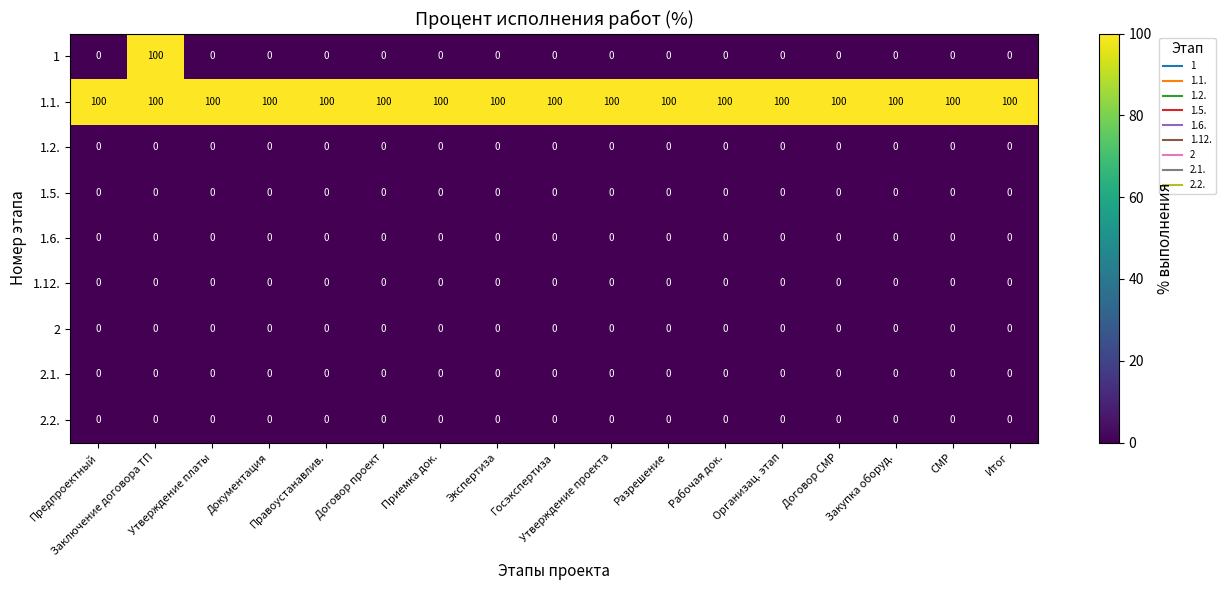

Which series has the largest total across all categories?

1.1.